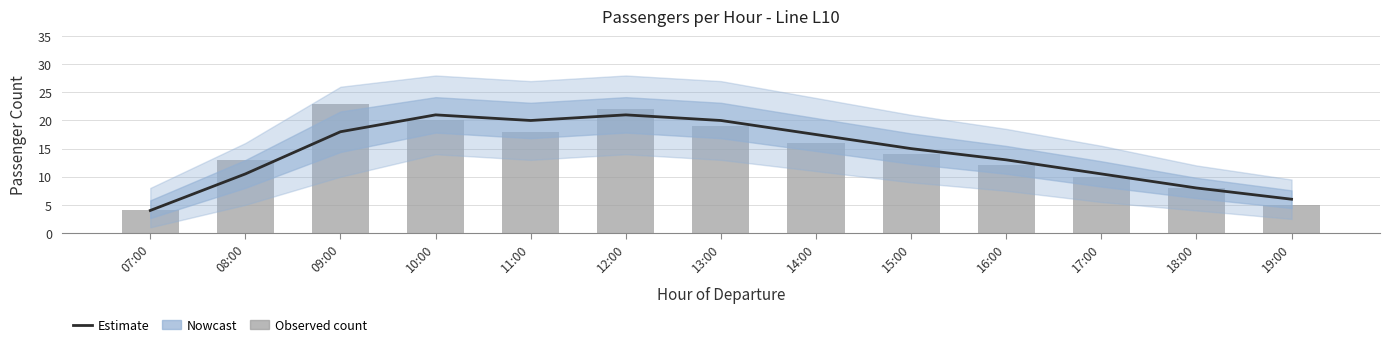

List the labels in order of Estimate value, smallest first.

07:00, 19:00, 18:00, 08:00, 17:00, 16:00, 15:00, 14:00, 09:00, 11:00, 13:00, 10:00, 12:00